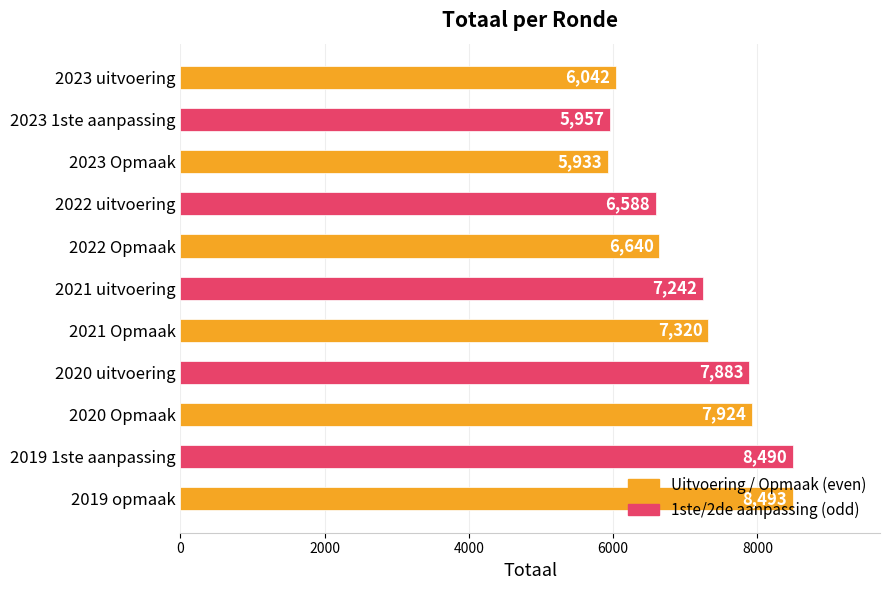

At which category does the chart reach its minimum across all series?

2023 Opmaak